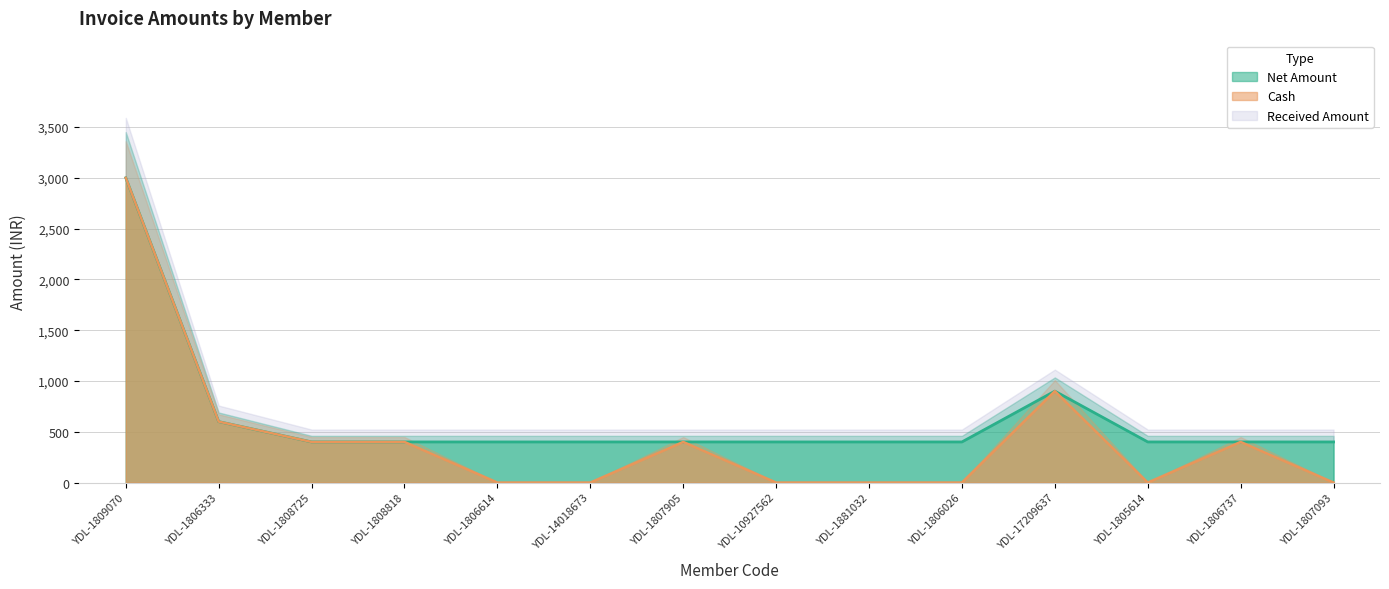

How many interior local peaks does the Cash series have?

3